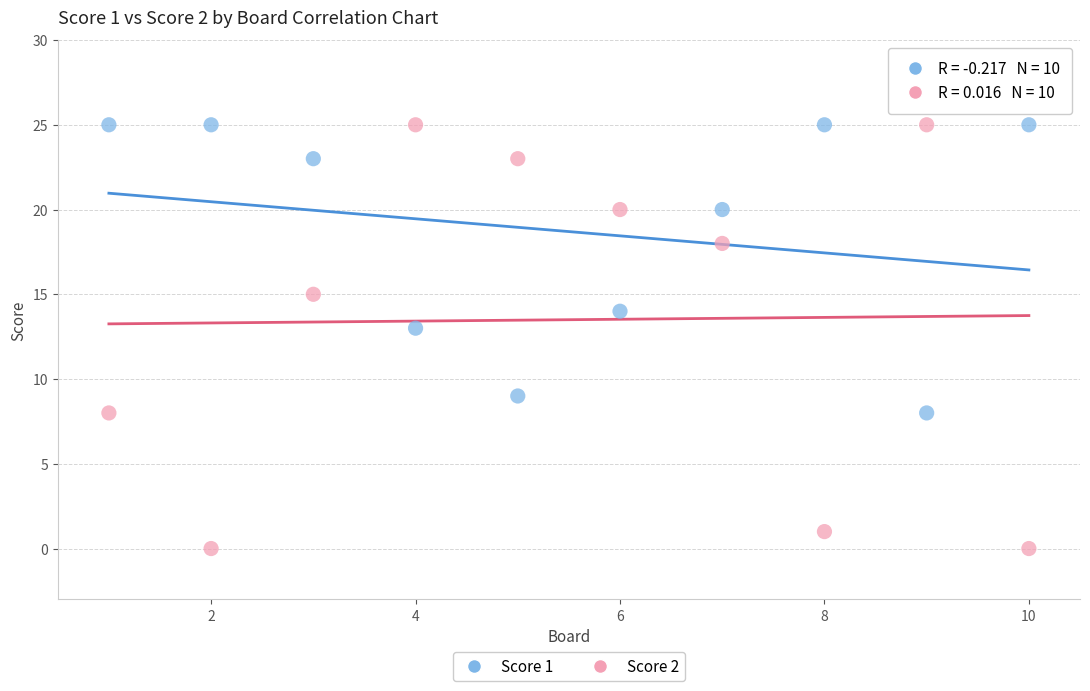

What are all the series names shown in the legend?

Score 1, Score 2